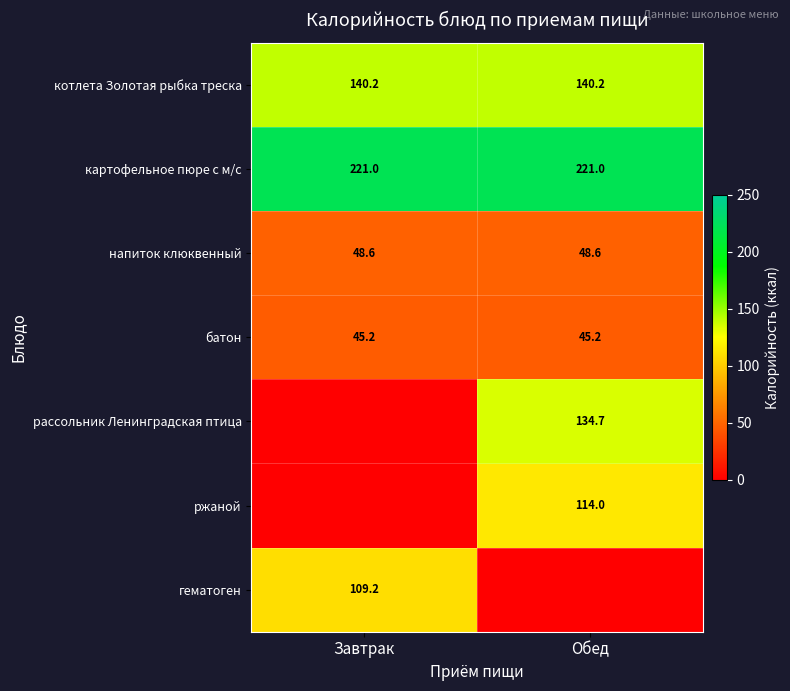

What is the sum of the картофельное пюре с м/с values at Обед and Завтрак?

442.0